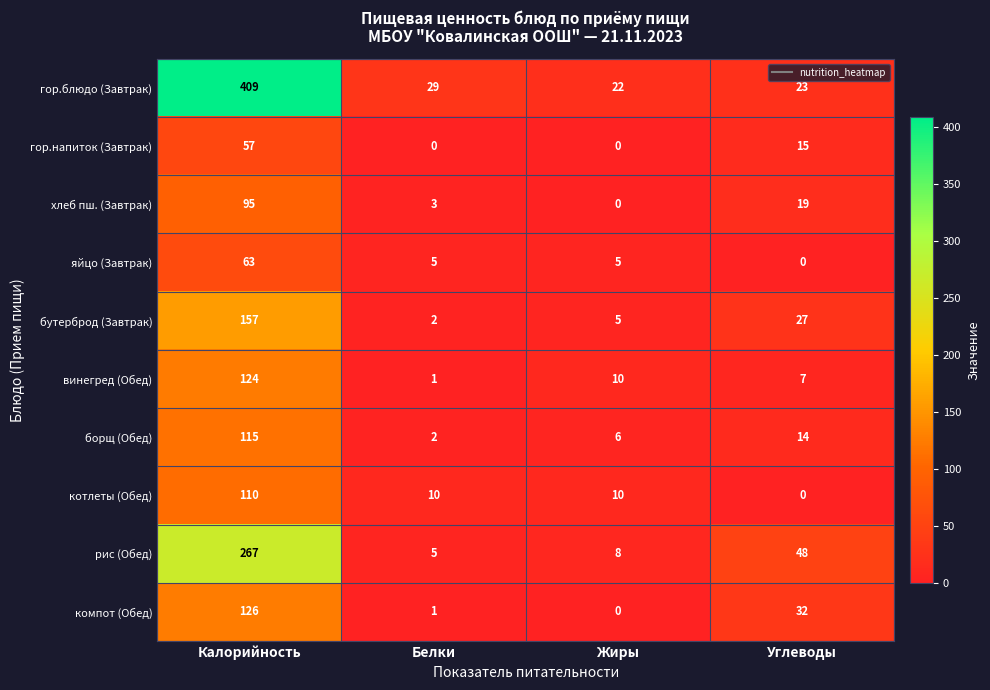

List the labels in order of компот (Обед) value, largest first.

Калорийность, Углеводы, Белки, Жиры